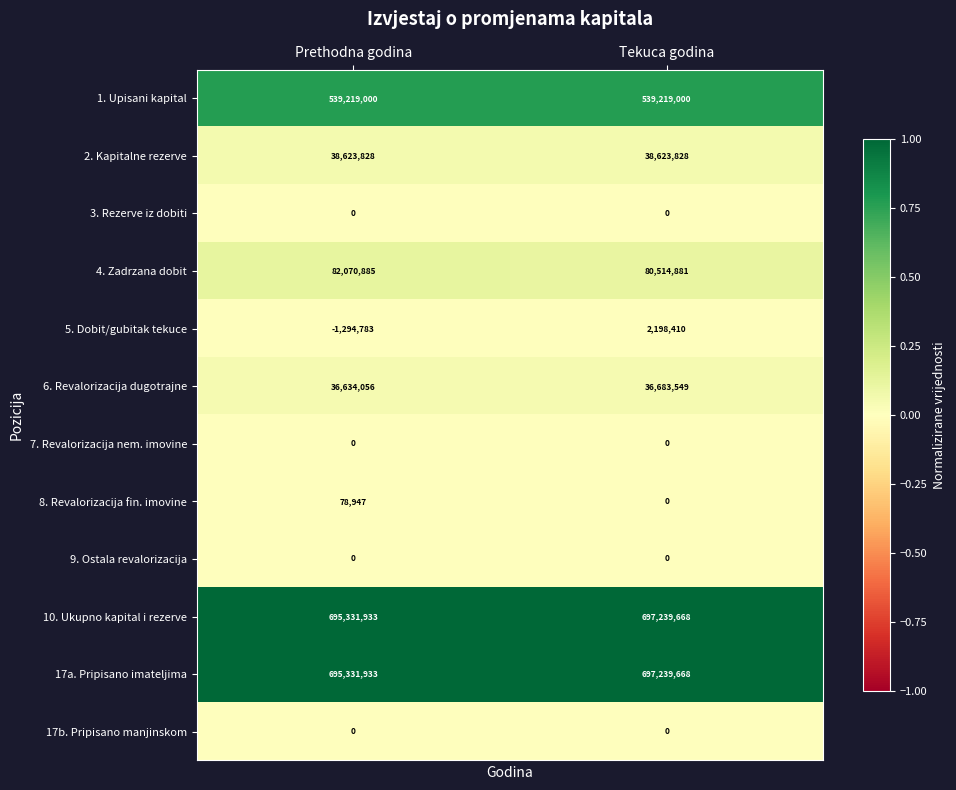

Count the number of data series in this chart.

12